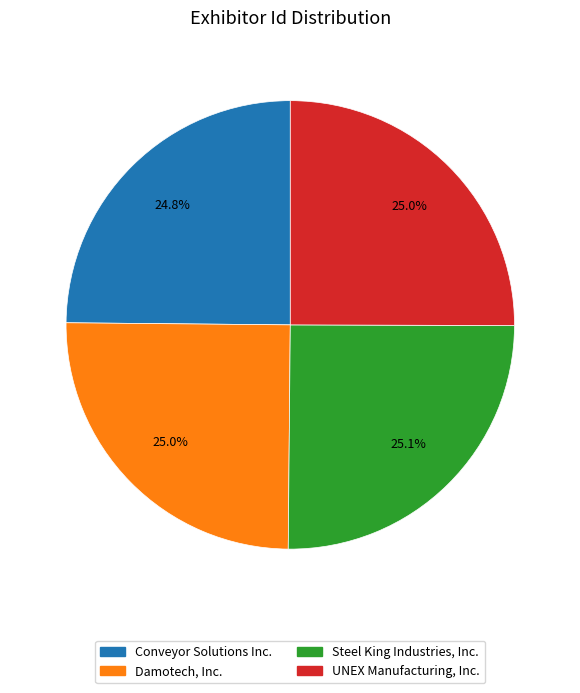

Do Damotech, Inc. and Steel King Industries, Inc. together represent more than half of the pie?

Yes